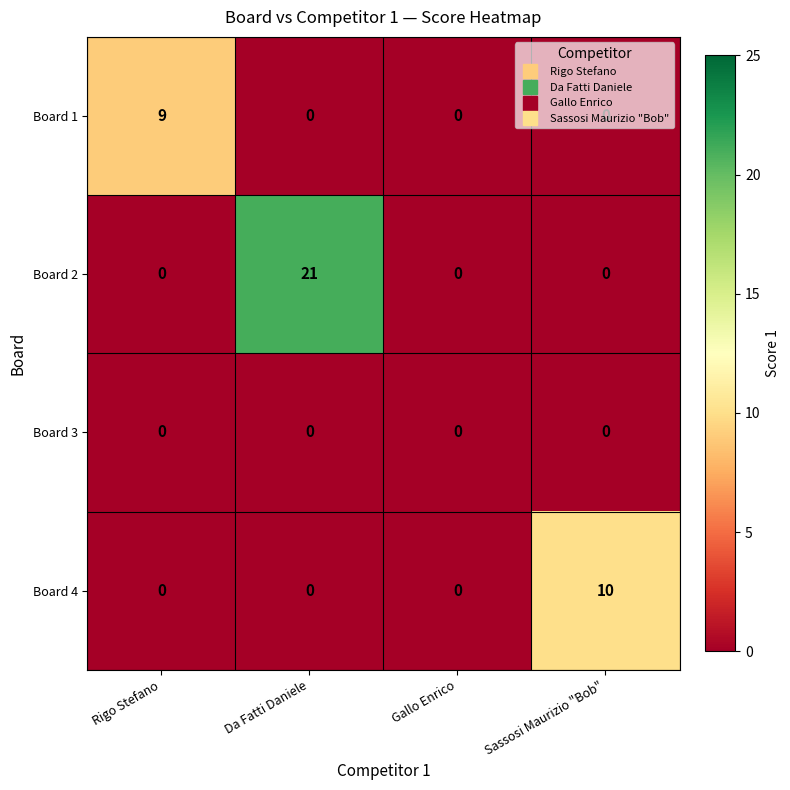

At which label does Board 1 reach its peak?

Rigo Stefano